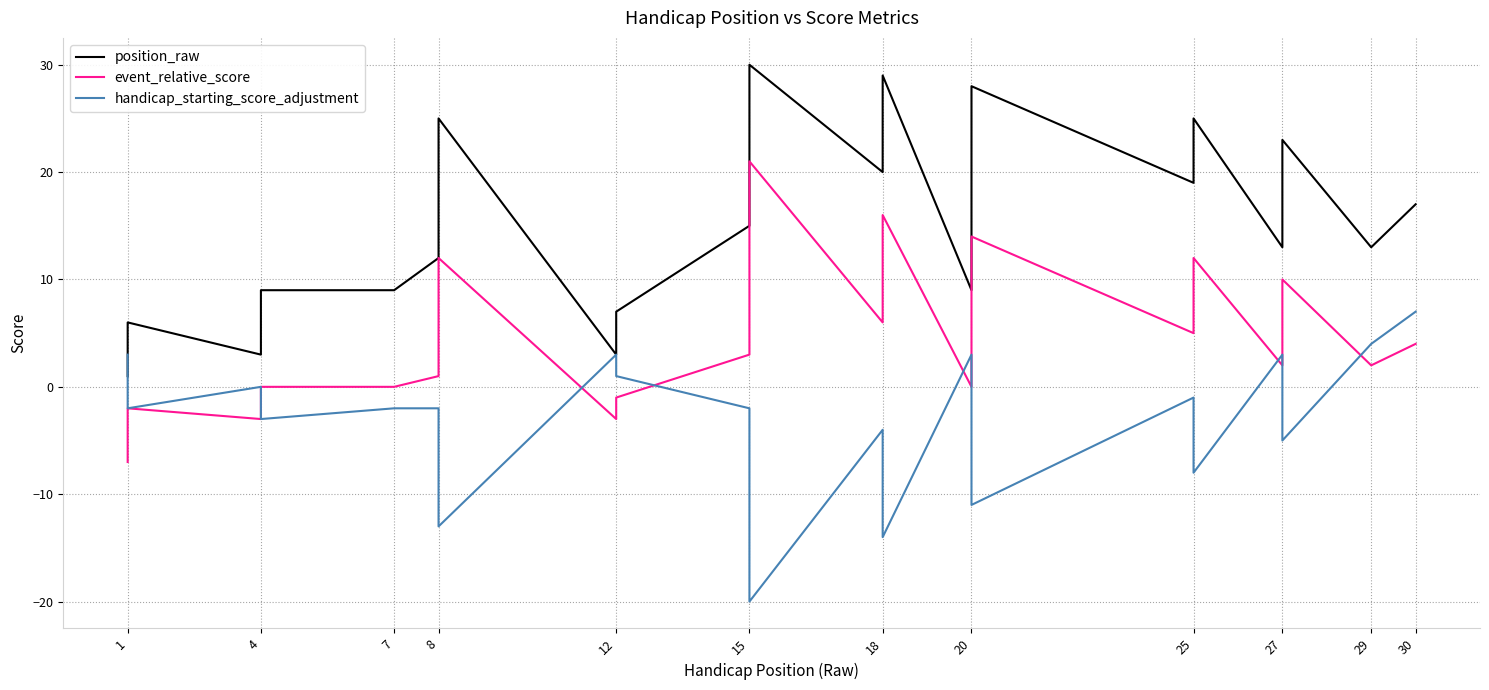

Which series has the largest range (max minus min)?

position_raw